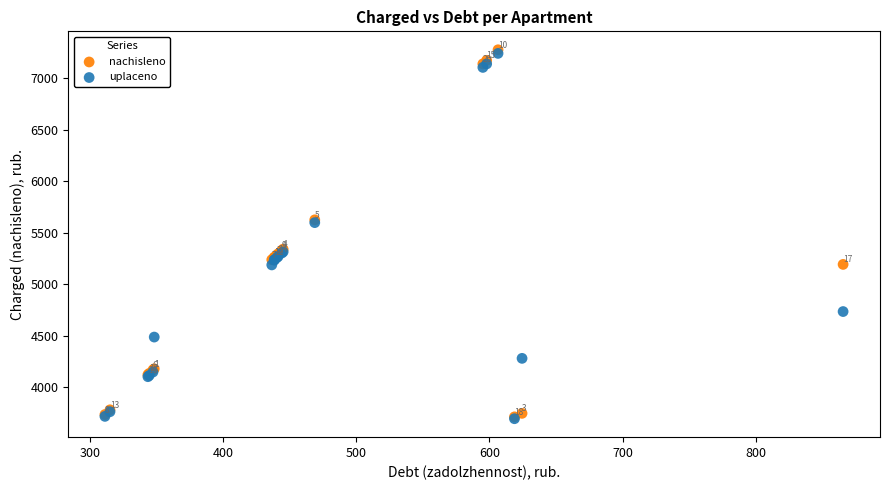

Which series has the largest Y range (max minus min)?

nachisleno